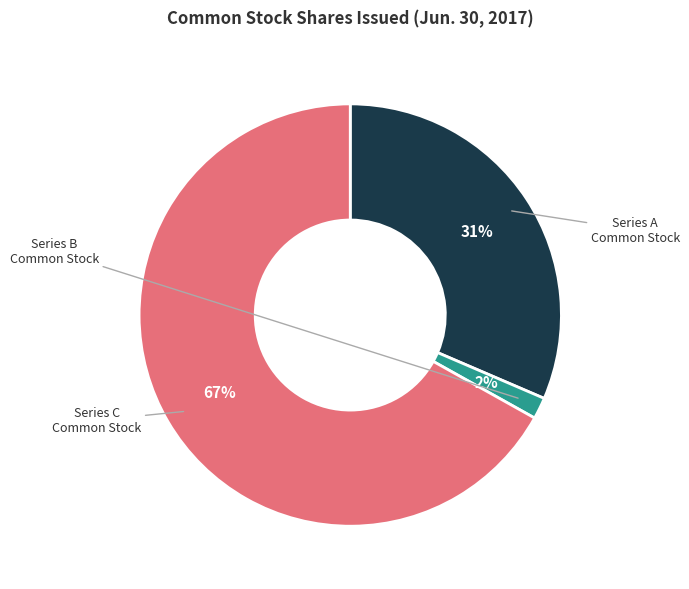

To the nearest percent, what is the average slice percentage?

33%